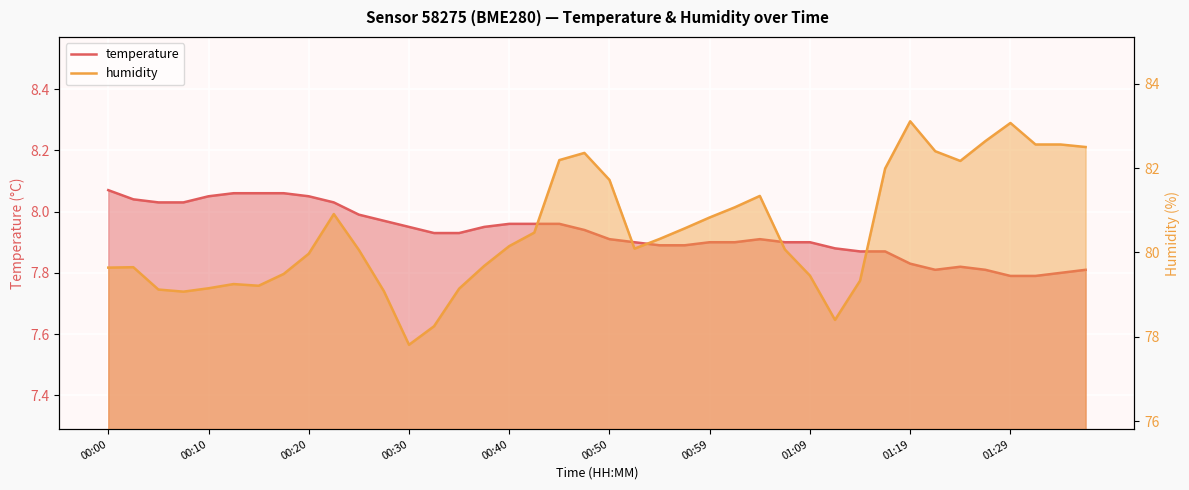

List the series in order of their peak value, highest first.

humidity, temperature